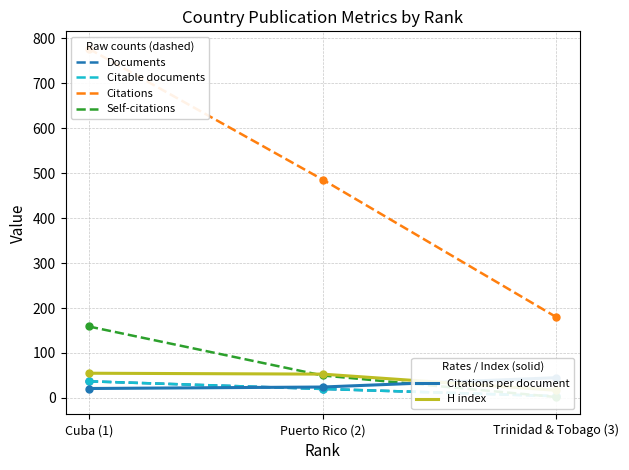

Which series has the largest total across all categories?

Citations